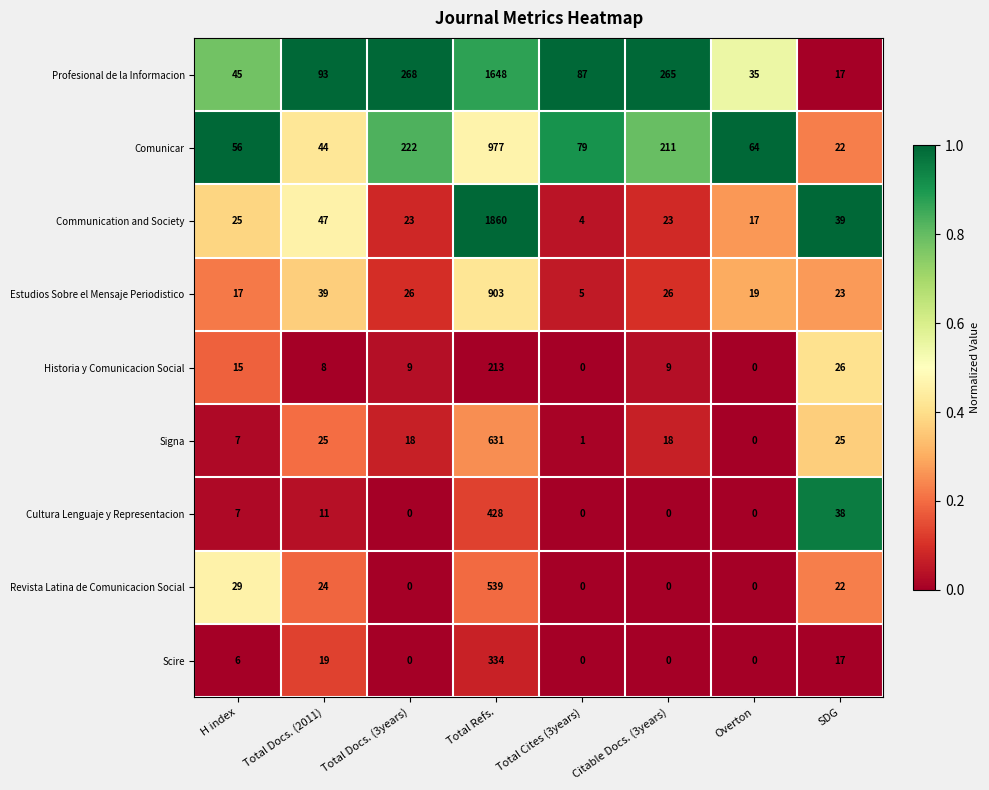

Which series has the largest total across all categories?

Profesional de la Informacion